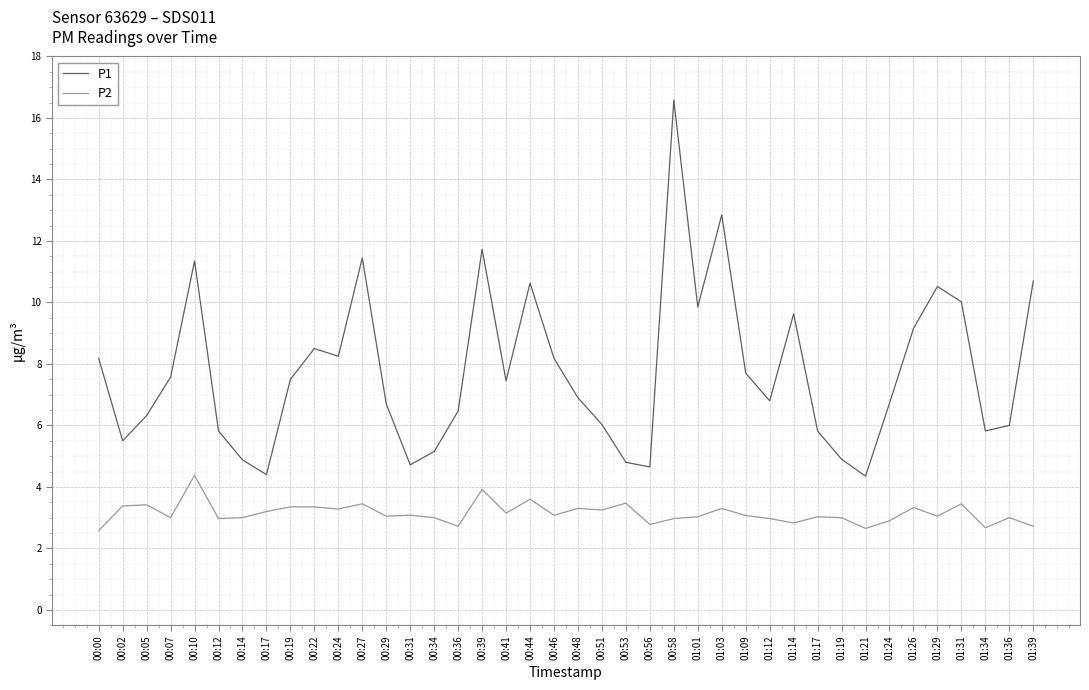

What are all the series names shown in the legend?

P1, P2